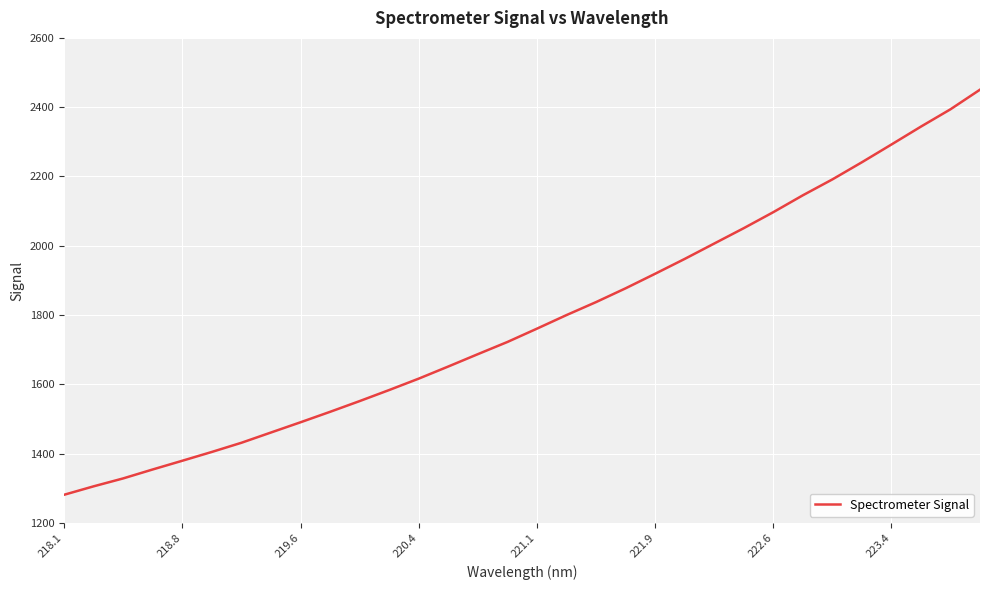

What is the difference between the maximum and minimum values?

1169.1